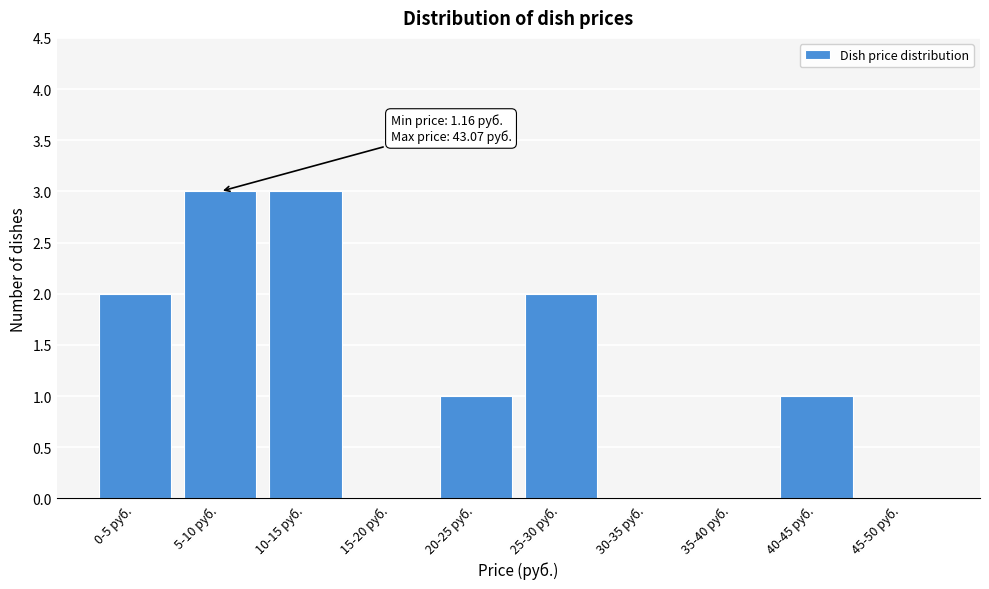

Reading left to right, transcribe all the data shown in this chart.

0-5 руб.=2	5-10 руб.=3	10-15 руб.=3	15-20 руб.=0	20-25 руб.=1	25-30 руб.=2	30-35 руб.=0	35-40 руб.=0	40-45 руб.=1	45-50 руб.=0